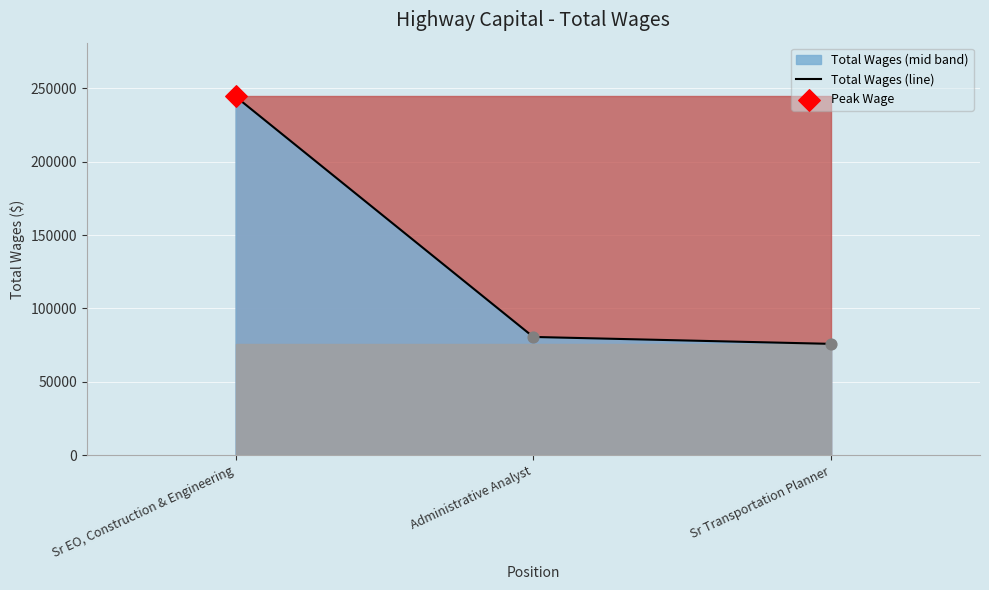

Between Administrative Analyst and Sr EO, Construction & Engineering, which is larger?

Sr EO, Construction & Engineering